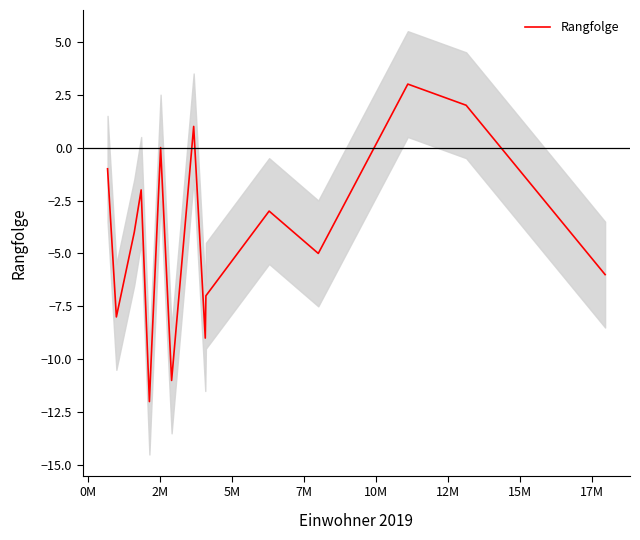

What is the minimum value for Rangfolge?

-12